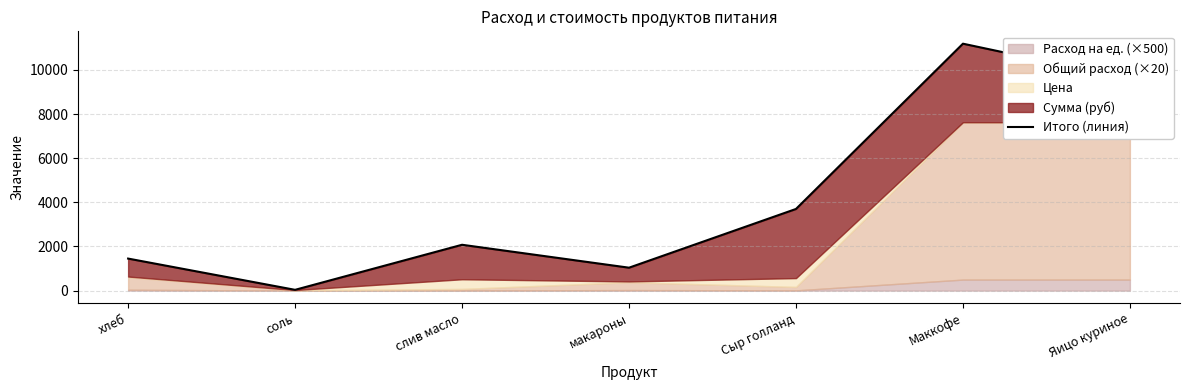

Which category has the highest value across all series?

Маккофе